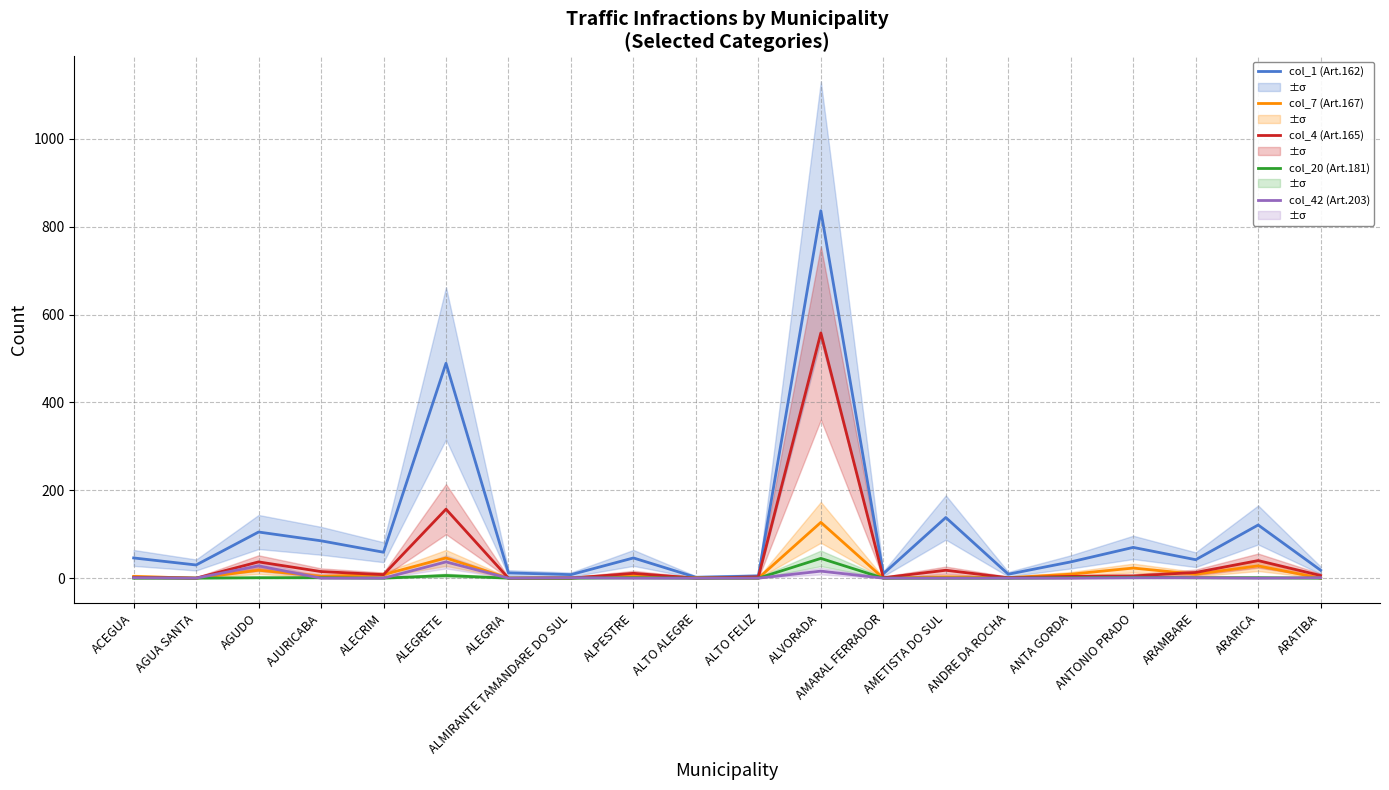

What is the value of the col_7 (Art.167) point at the 4th from the left?

4